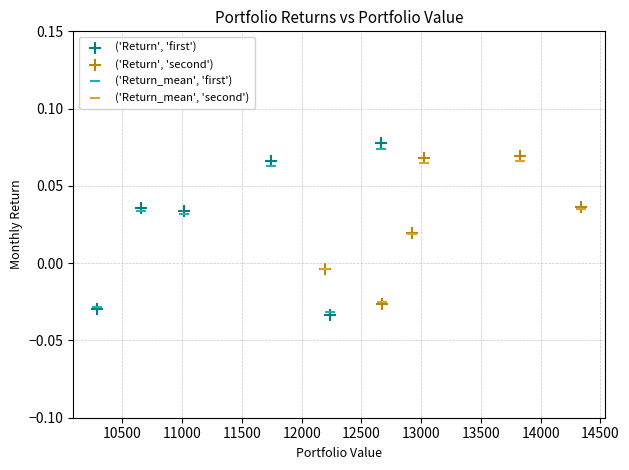

Which series contains the highest Y value?

('Return', 'first')